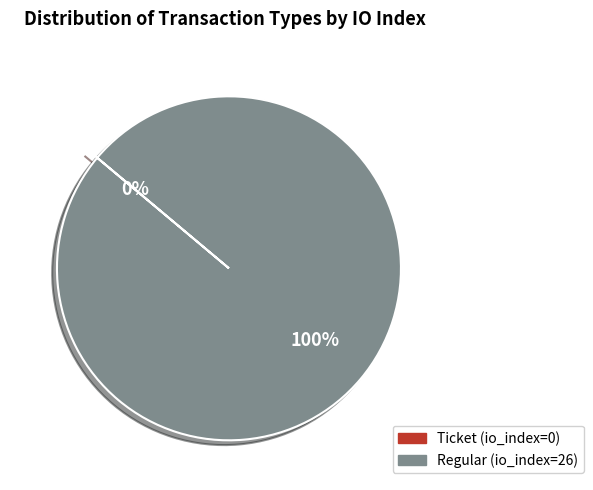

To the nearest percent, what is the difference between the Regular (io_index=26) and Ticket (io_index=0) slice percentages?

100%